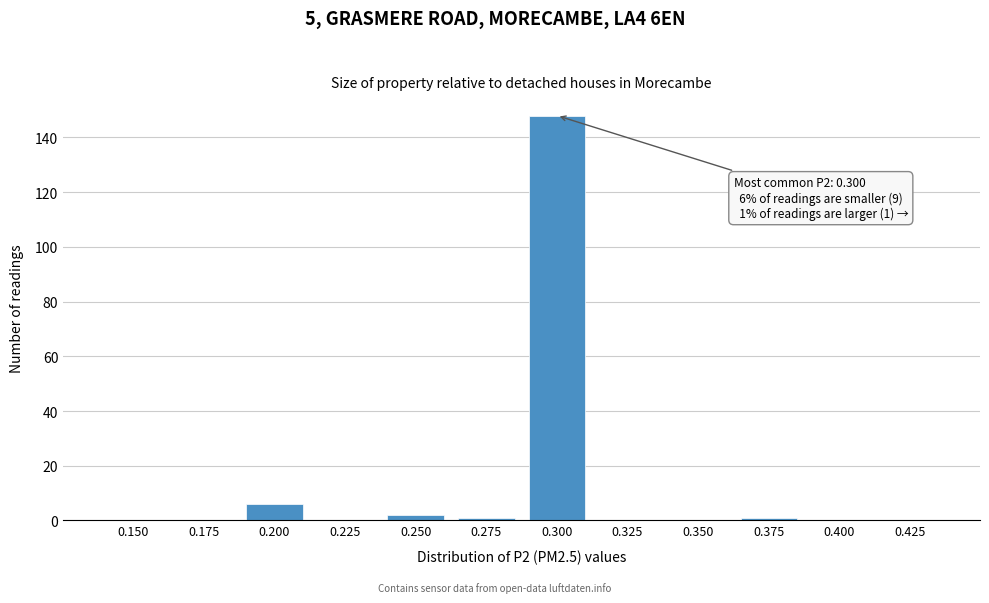

Reading right to left, what are all the values shown in this chart?

0.425=0	0.400=0	0.375=1	0.350=0	0.325=0	0.300=148	0.275=1	0.250=2	0.225=0	0.200=6	0.175=0	0.150=0